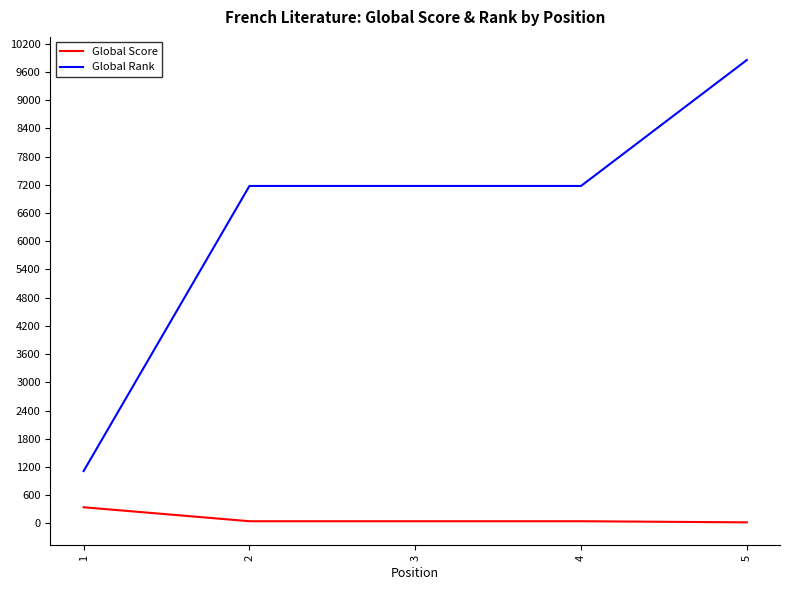

Which series changed the most between 3 and 5?

Global Rank